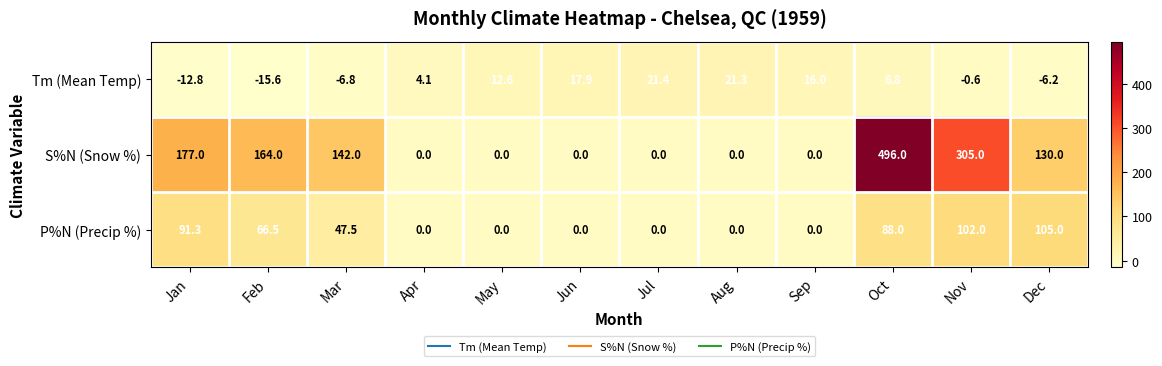

At which label does S%N (Snow %) first exceed 130?

Jan